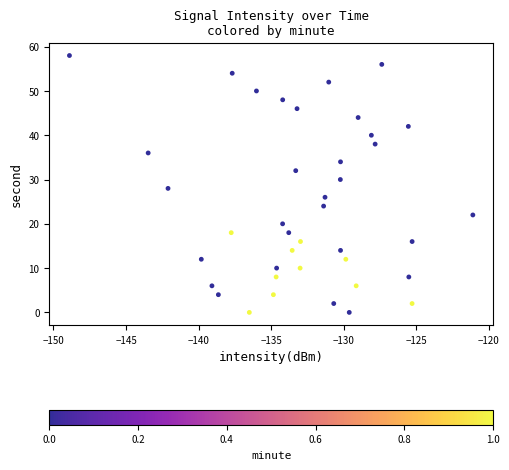

What is the range of Y values (max minus min)?

58